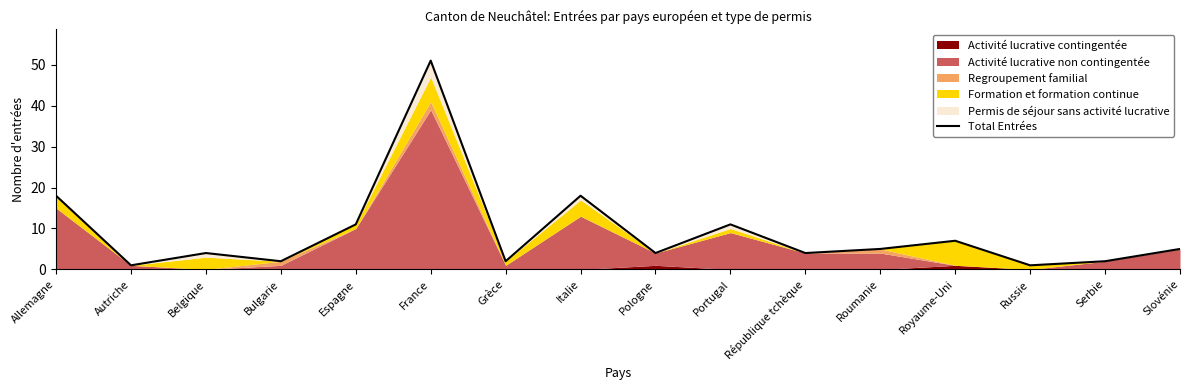

The value at Russie is 1. True or false?

True